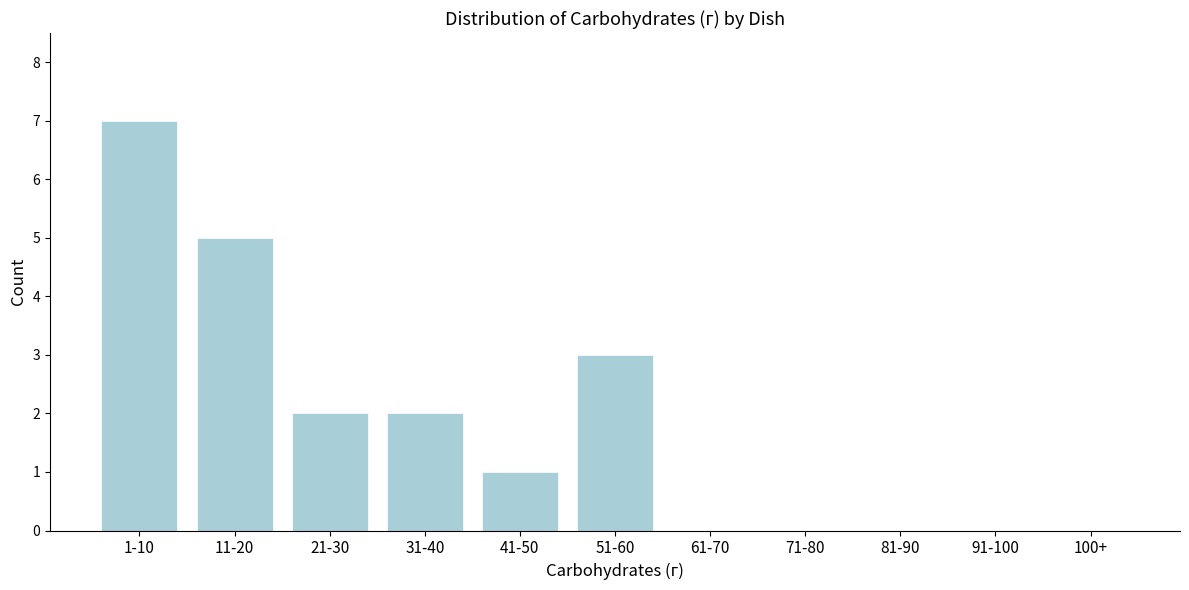

Reading right to left, transcribe all the data shown in this chart.

100+=0	91-100=0	81-90=0	71-80=0	61-70=0	51-60=3	41-50=1	31-40=2	21-30=2	11-20=5	1-10=7